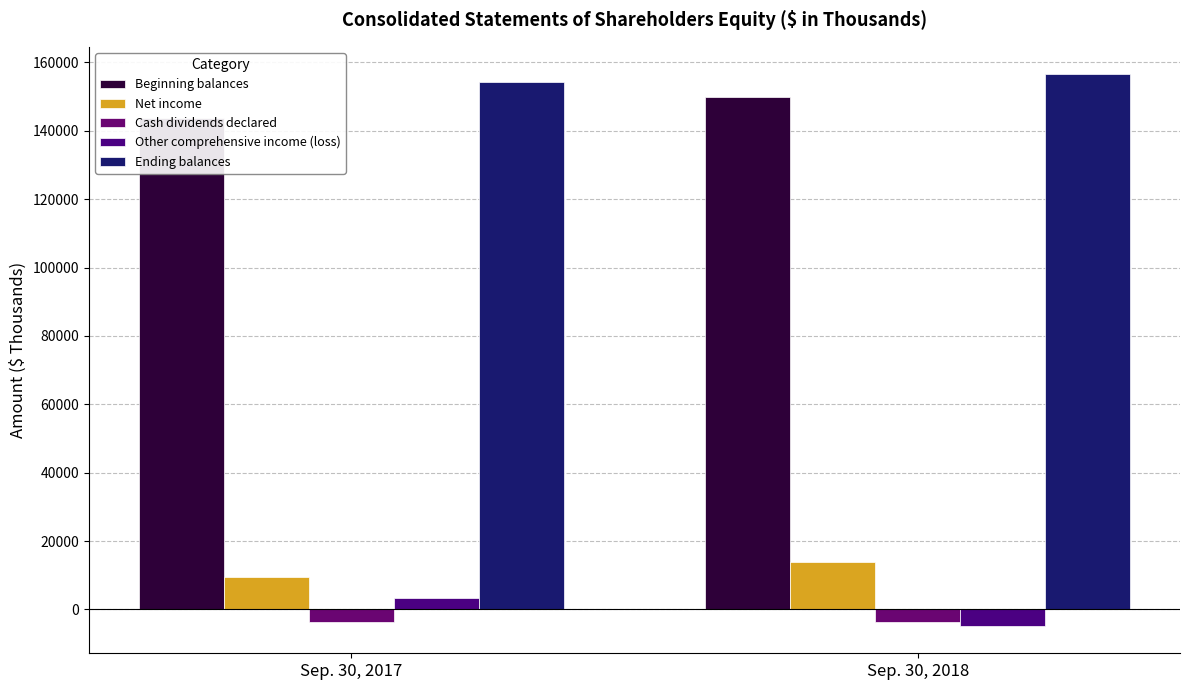

What is the highest value of the Ending balances series?

156499